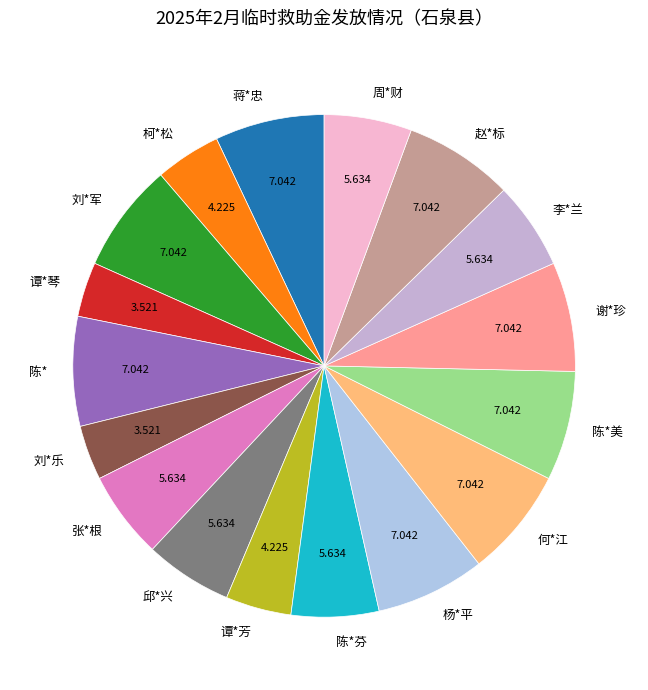

Which has a higher value, 谭*琴 or 何*江?

何*江